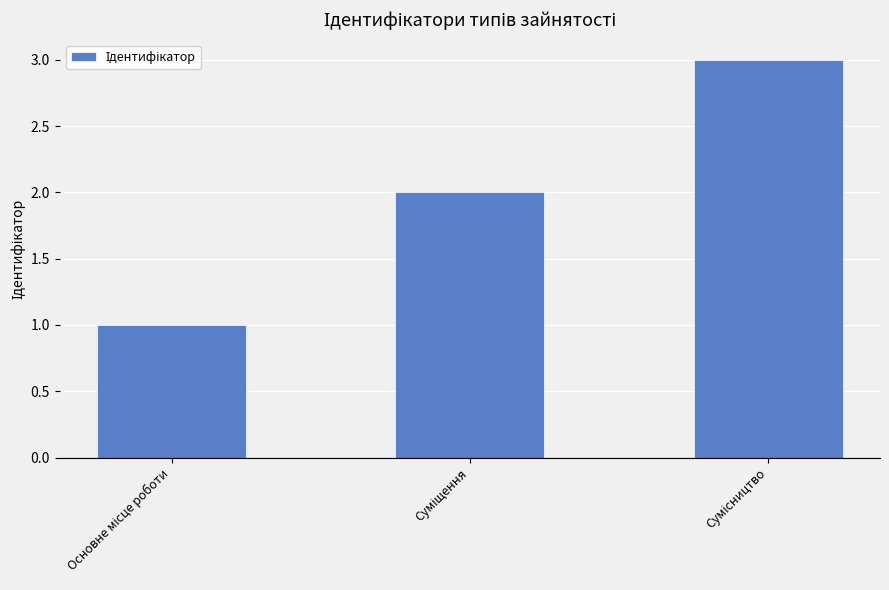

What is the sum of all values?

6